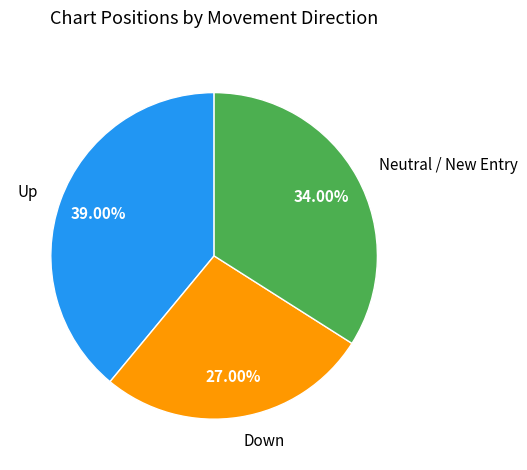

Is there any slice that represents more than half of the pie?

No